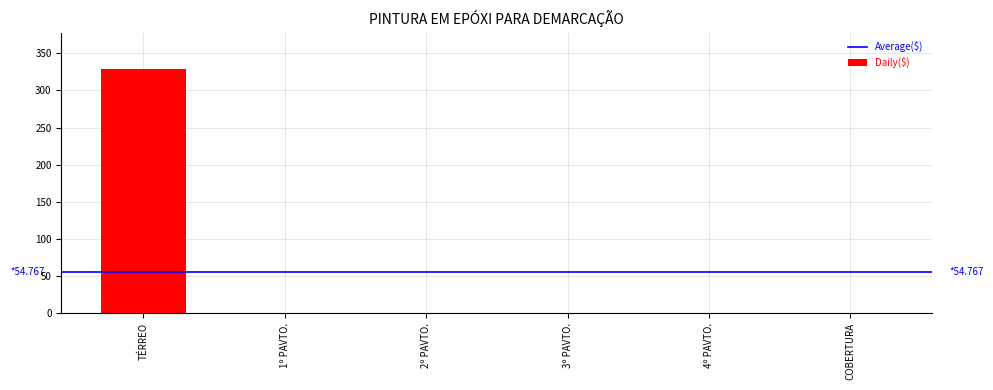

Which category has the highest value across all series?

TÉRREO